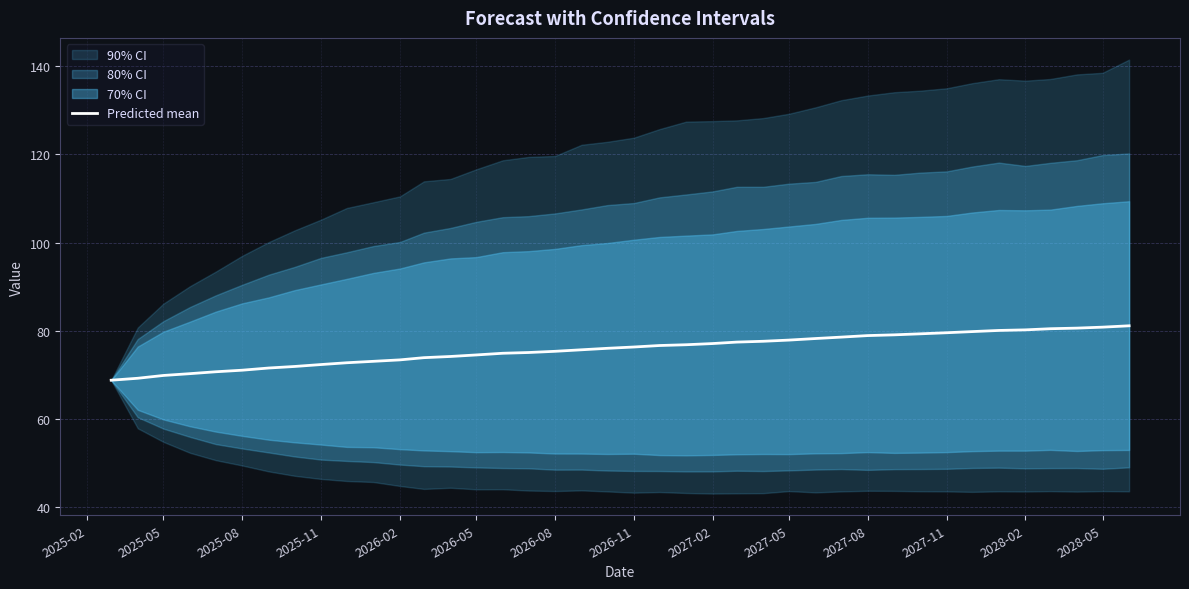

How many lines are shown in the chart?

1